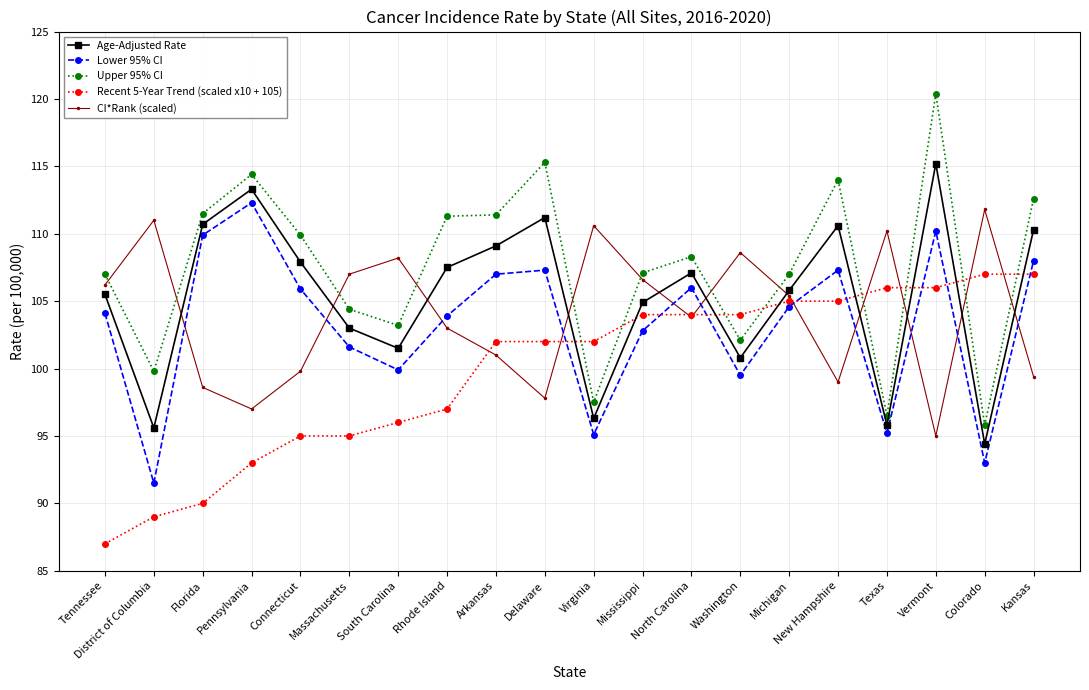

Which series has the largest range (max minus min)?

Upper 95% CI